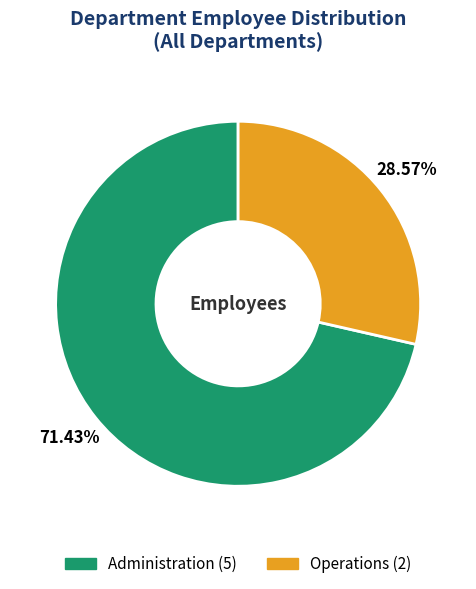

What percentage is the Administration slice, to the nearest percent?

71%